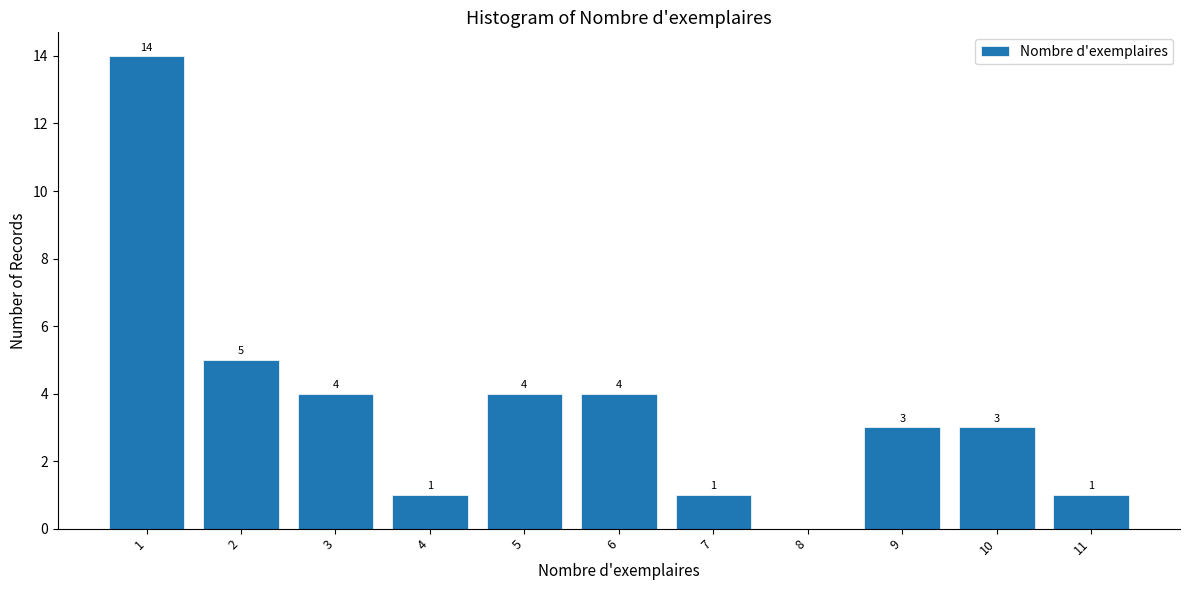

Reading left to right, transcribe all the data shown in this chart.

1=14	2=5	3=4	4=1	5=4	6=4	7=1	8=0	9=3	10=3	11=1